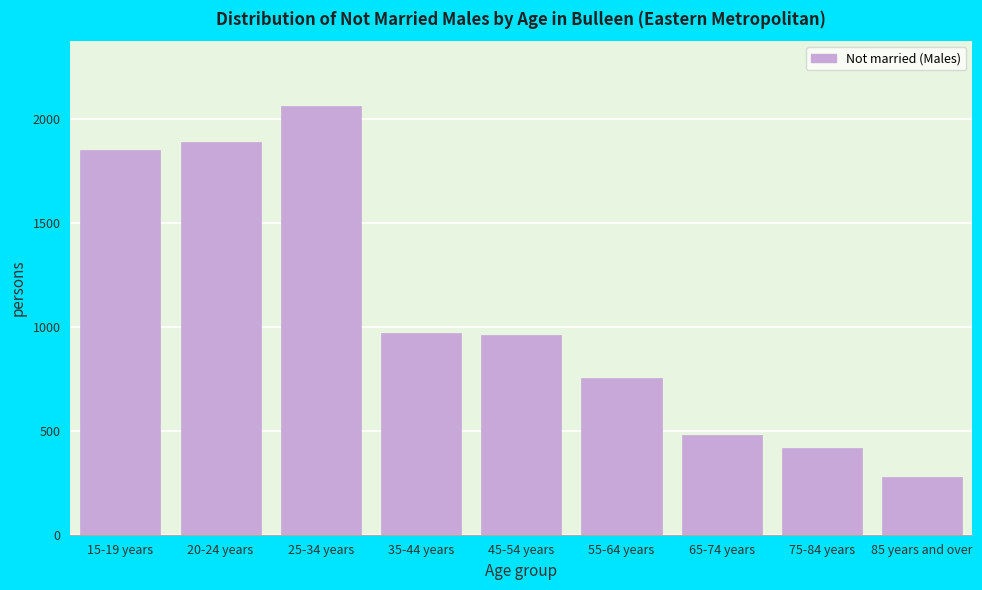

What is the label of the 2nd bar from the left?

20-24 years